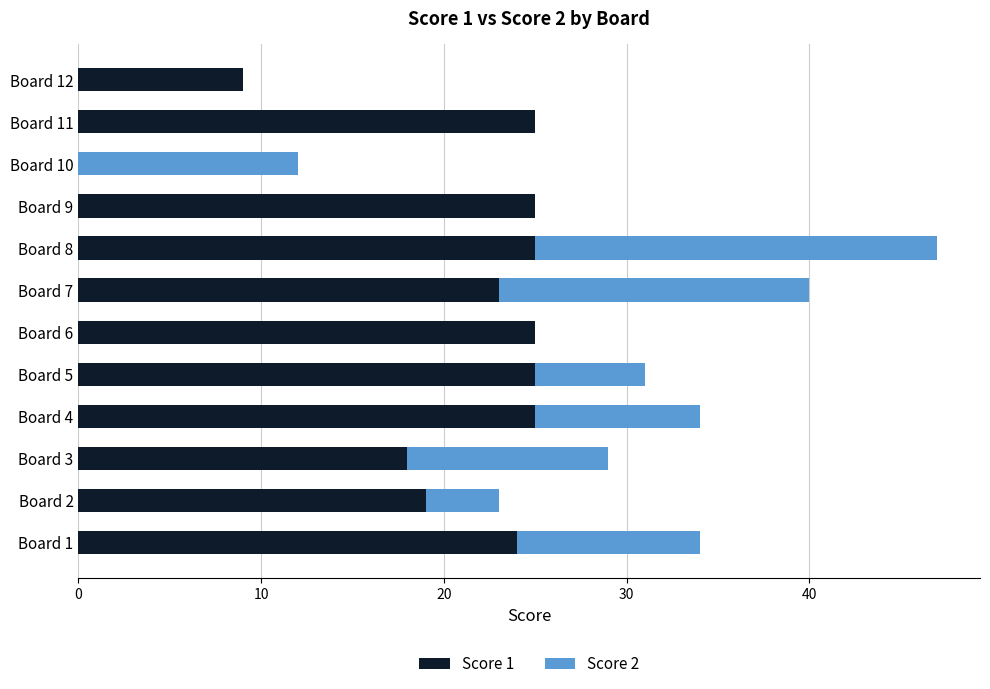

Is it true that Score 1 equals 25 at Board 8?

True